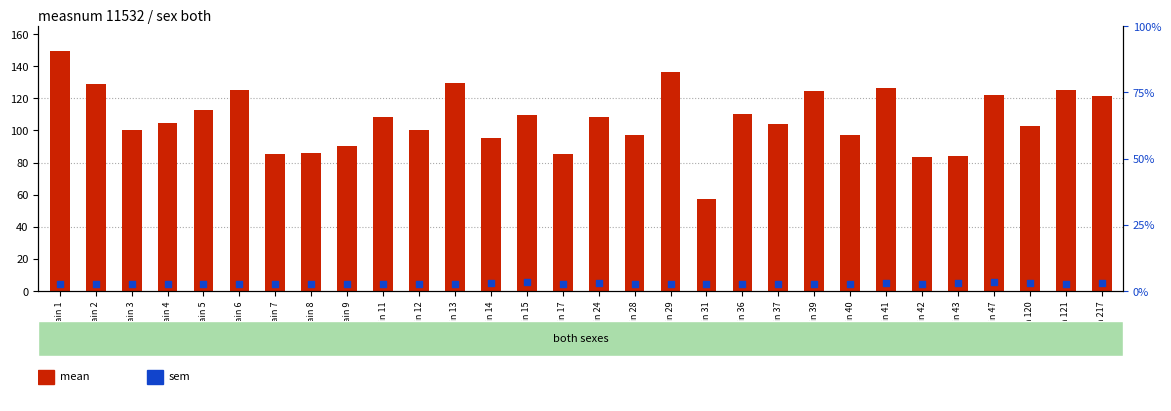

At how many categories does at least one series exceed 28?

30